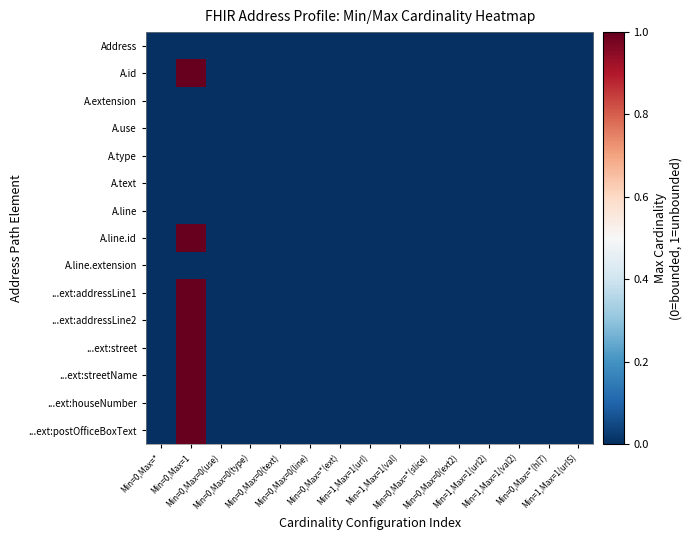

What is the maximum value shown in the chart?

1